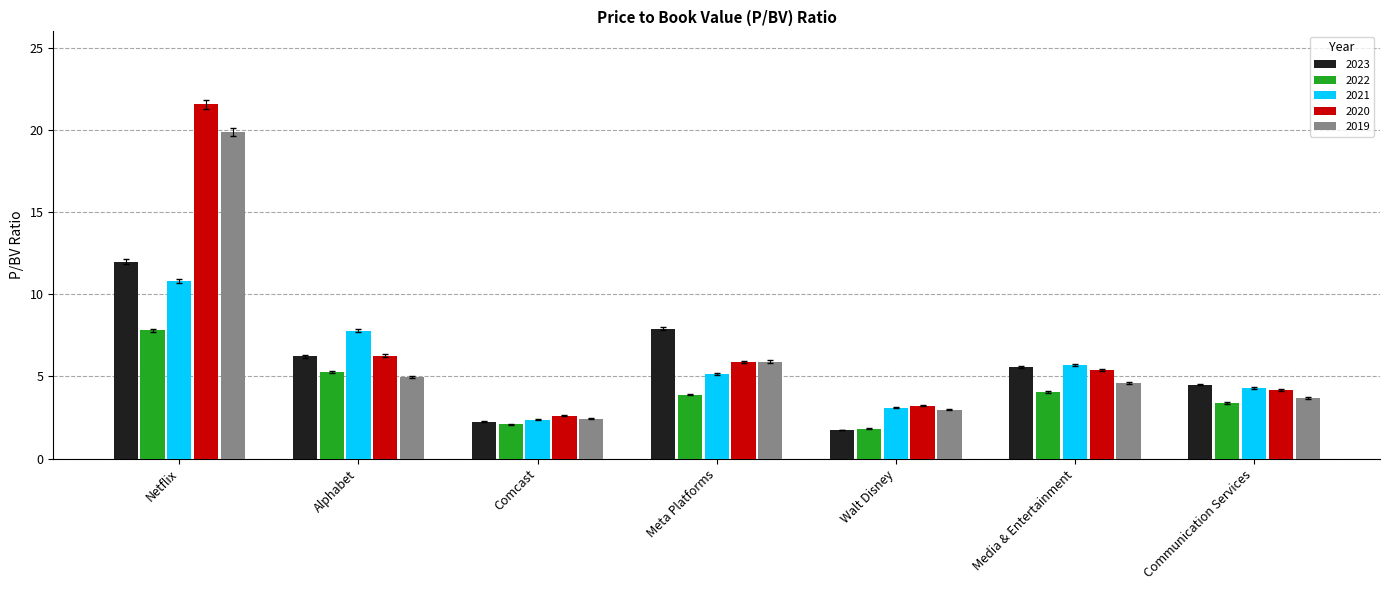

What is the highest value of the 2023 series?

12.0